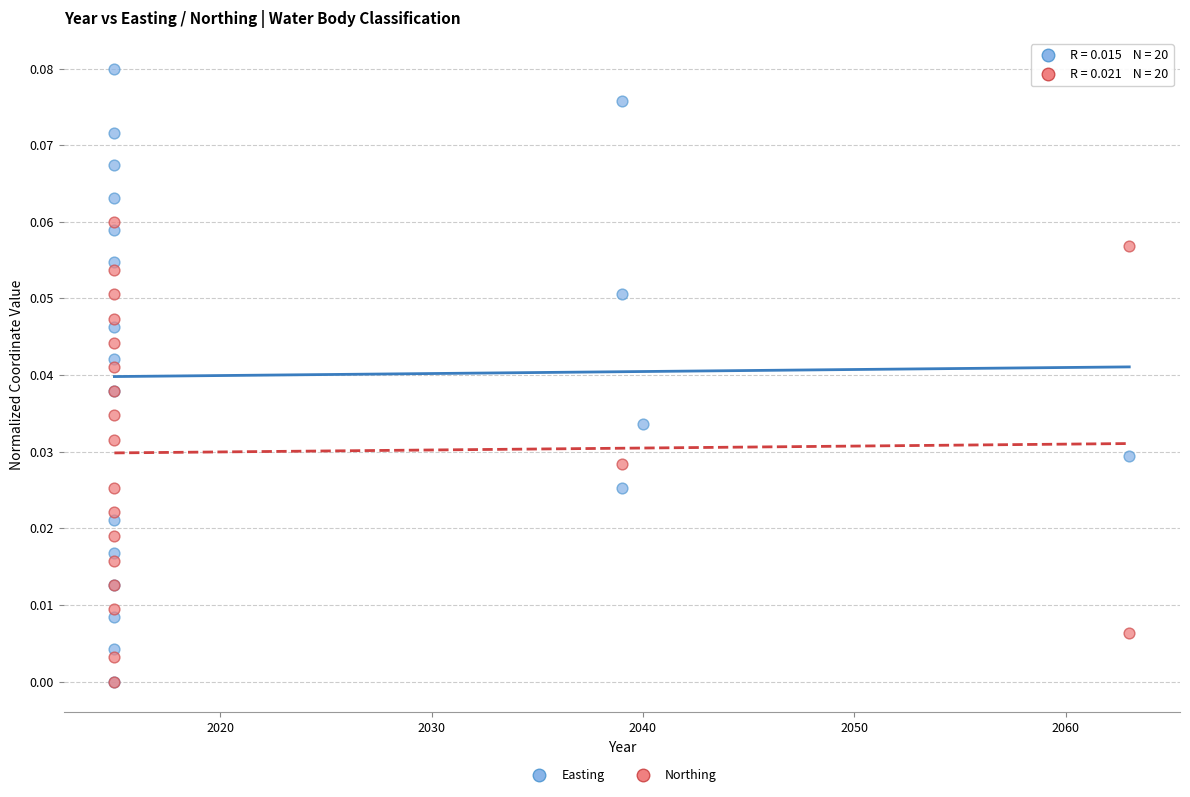

Which series reaches the maximum Y coordinate?

Easting